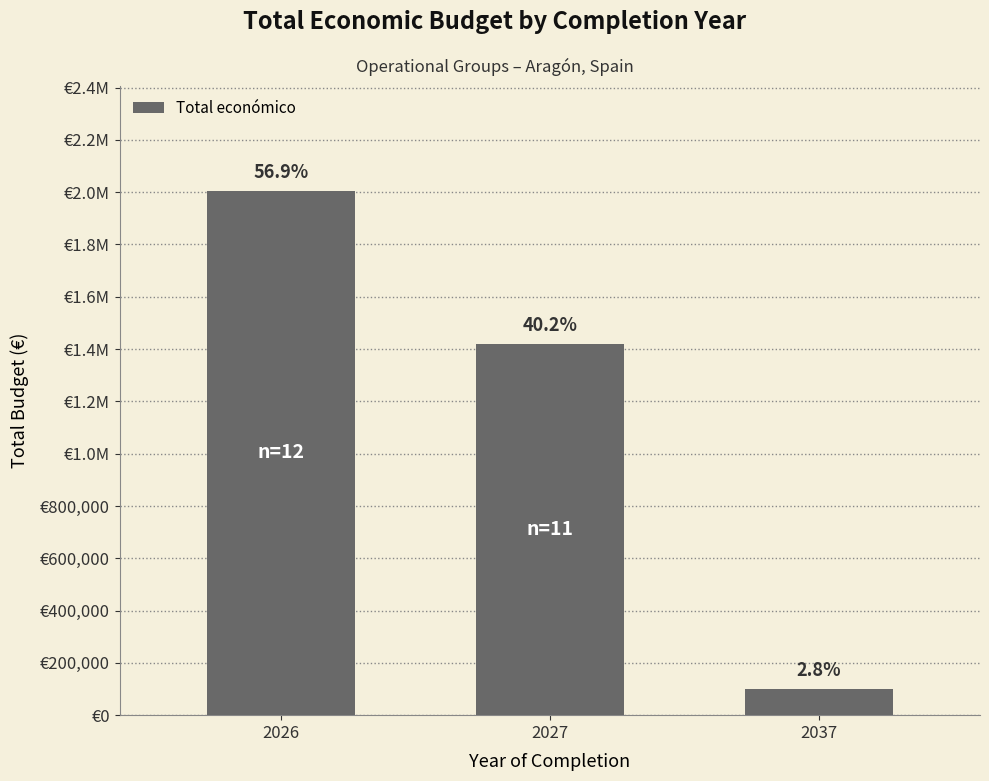

Which label corresponds to the smallest value in the chart?

2037